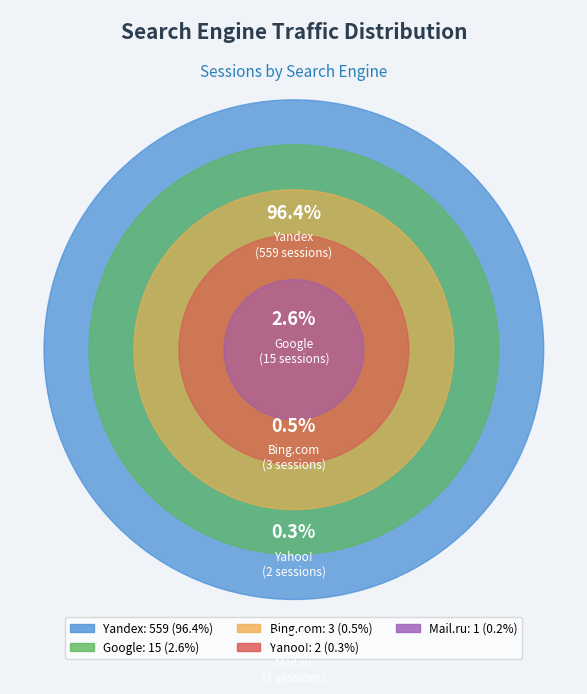

What is the change in value from Google to Mail.ru?

-14